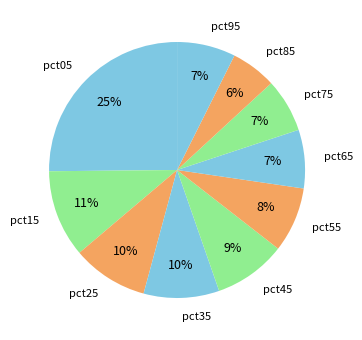

True or false: pct65 accounts for 7% of the total.

True